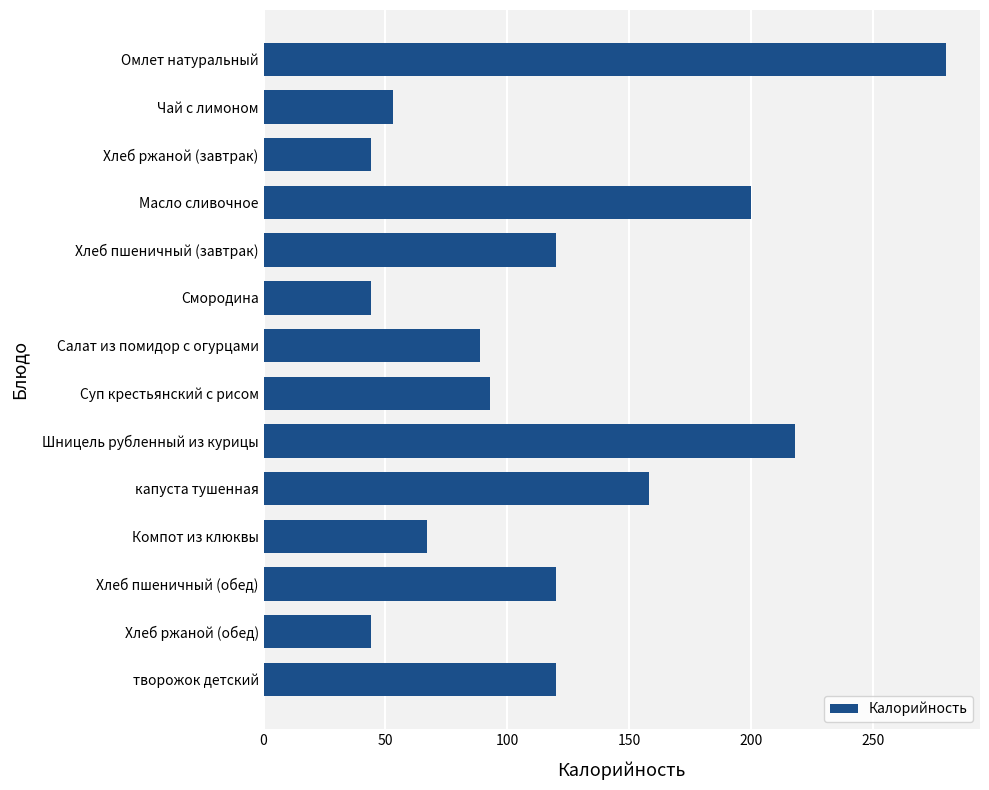

What is the difference between the maximum and minimum values?

236